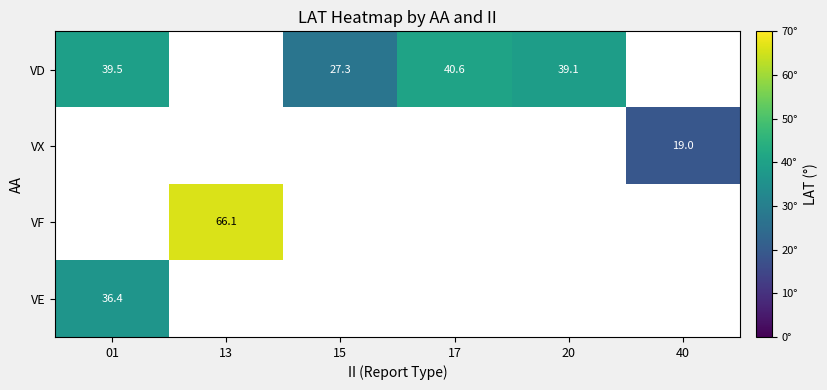

How many distinct data groups are displayed?

4